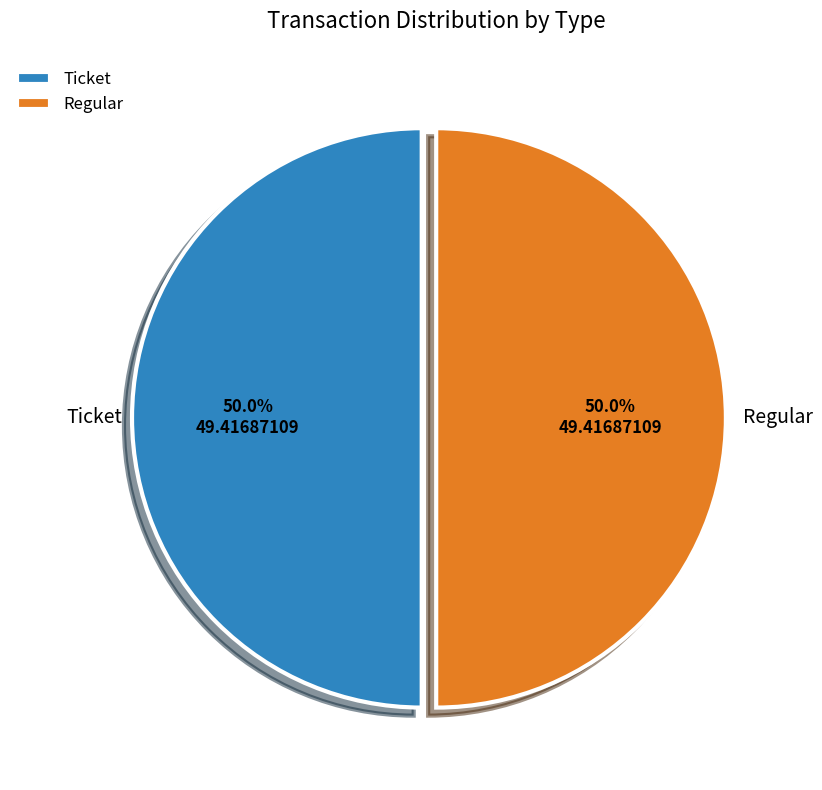

What is the ratio of the value at Regular to the value at Ticket?

1.0